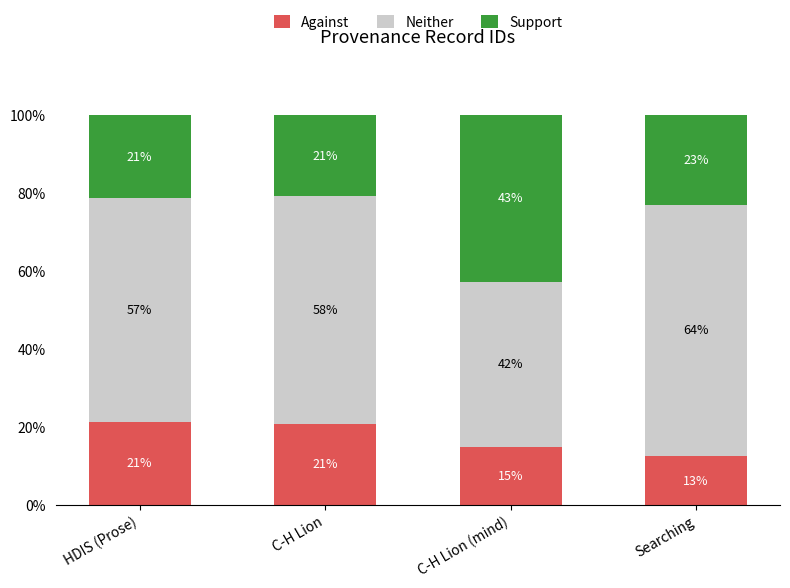

What are all the series names shown in the legend?

Against, Neither, Support